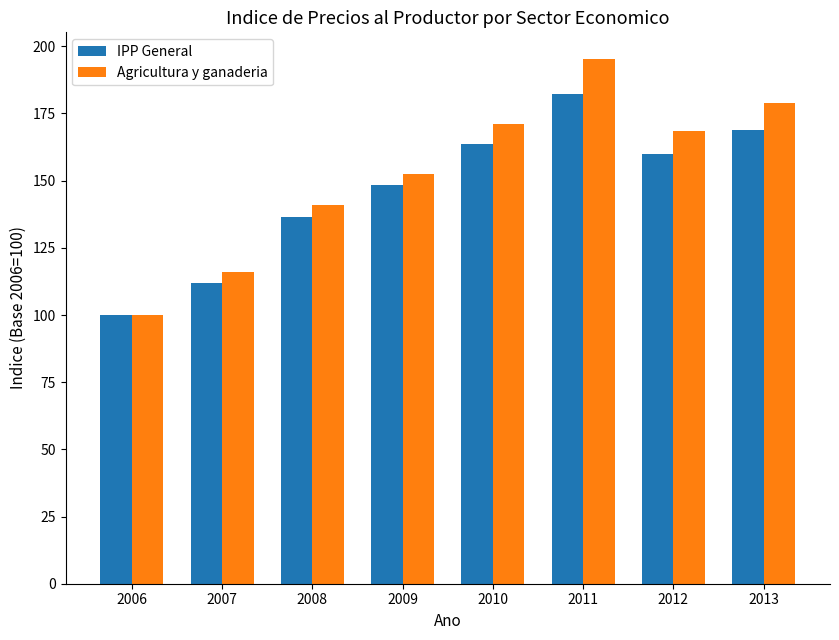

What is the difference between the maximum and minimum values in the Agricultura y ganaderia series?

95.4